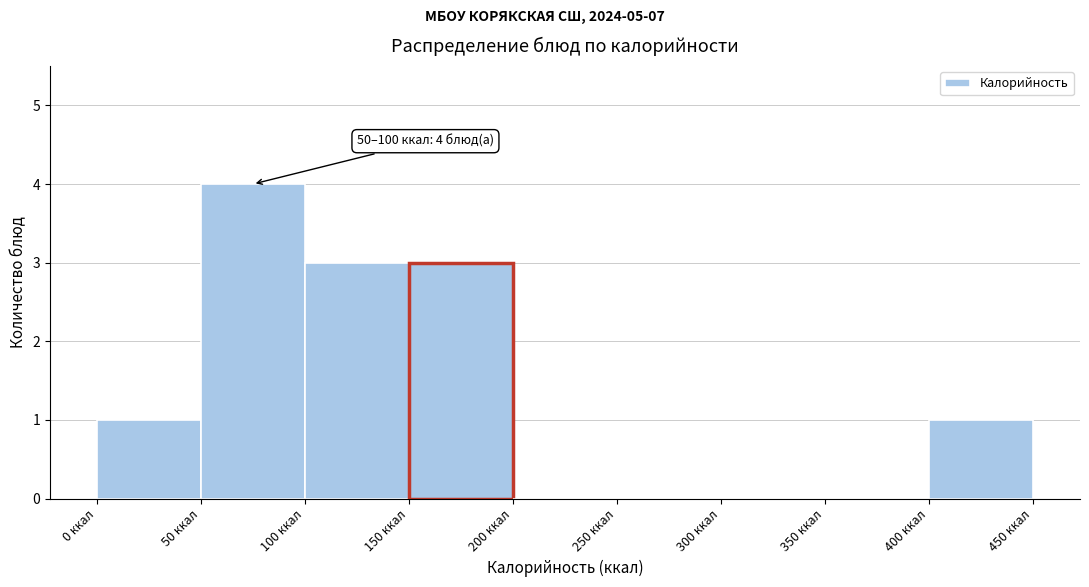

Over which range of the x-axis is the bar tallest?

50 to 100